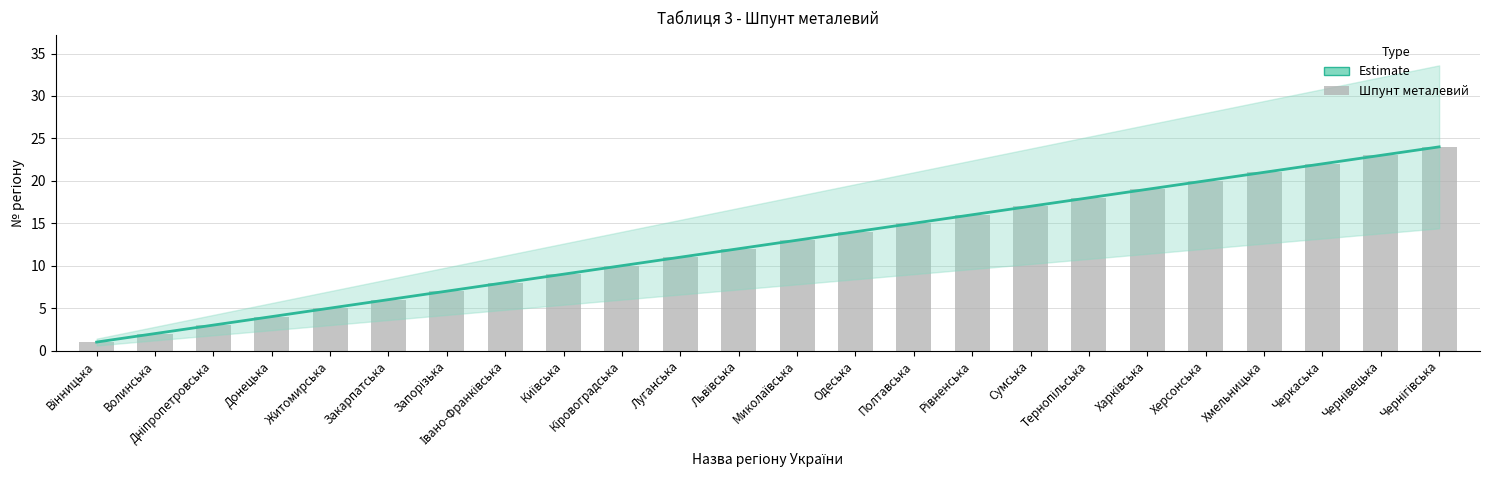

Rank the categories by value from lowest to highest.

Вінницька, Волинська, Дніпропетровська, Донецька, Житомирська, Закарпатська, Запорізька, Івано-Франківська, Київська, Кіровоградська, Луганська, Львівська, Миколаївська, Одеська, Полтавська, Рівненська, Сумська, Тернопільська, Харківська, Херсонська, Хмельницька, Черкаська, Чернівецька, Чернігівська